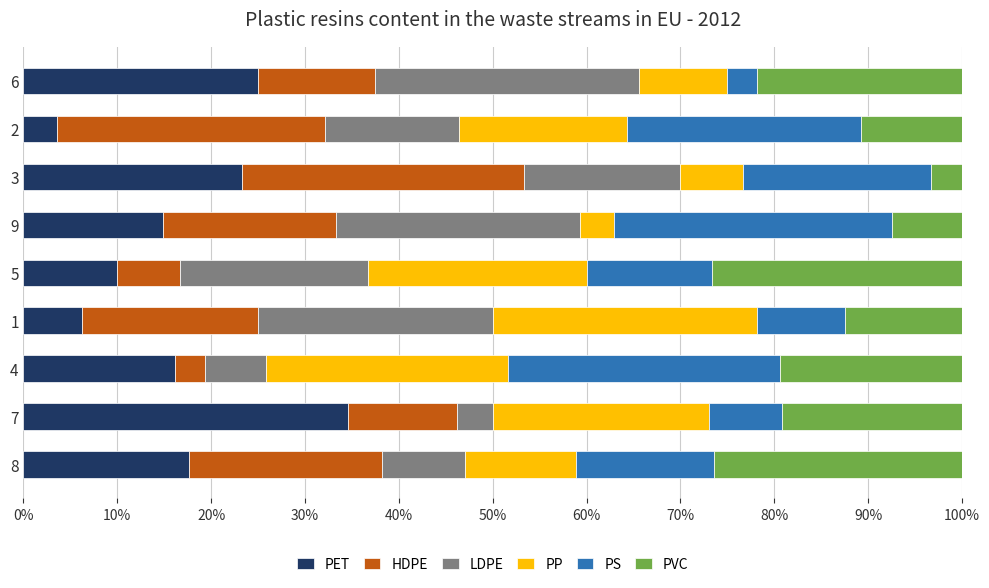

What is the minimum value for PET?

3.6